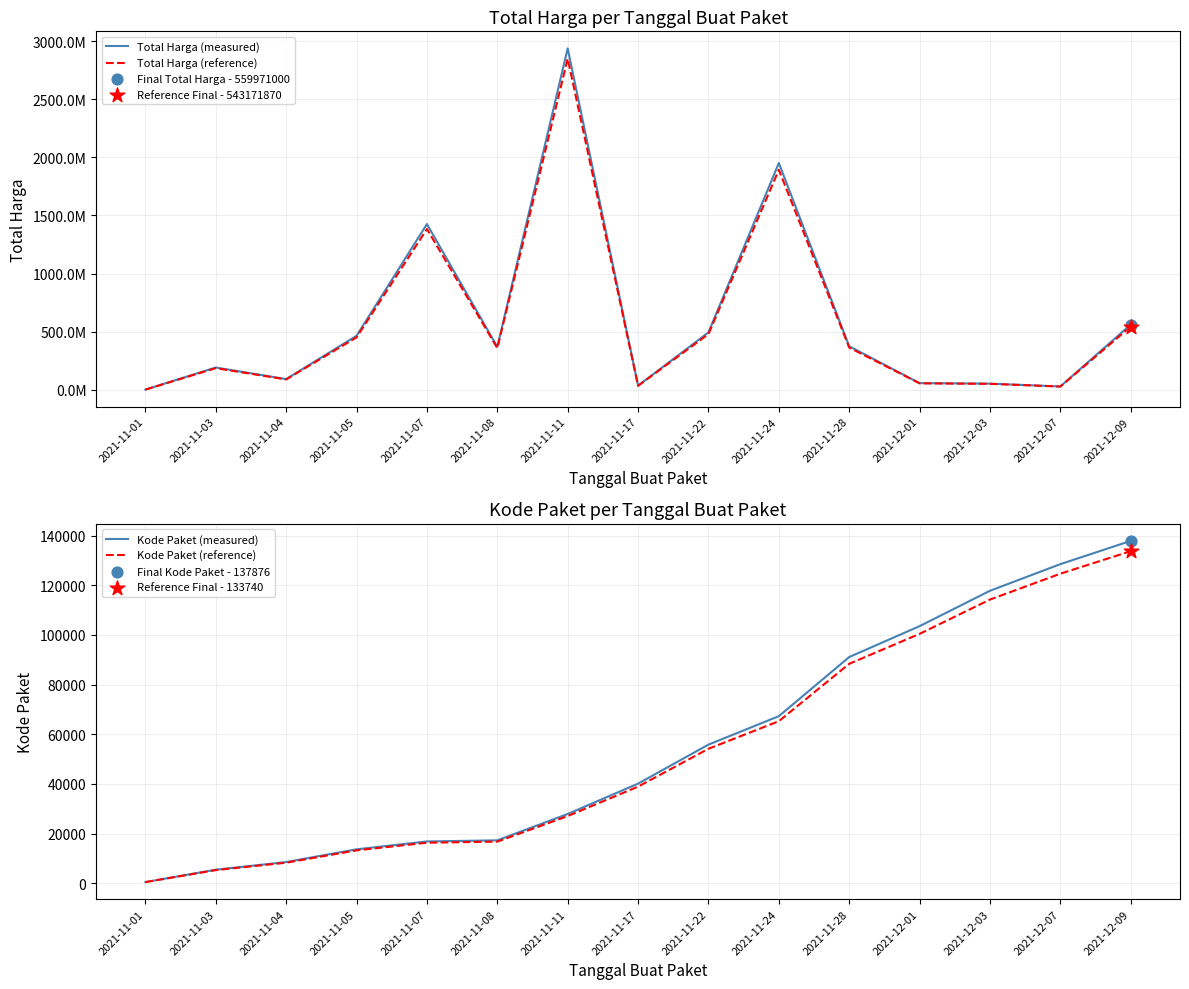

What is the total value across all series at 2021-11-08?

726010545.8